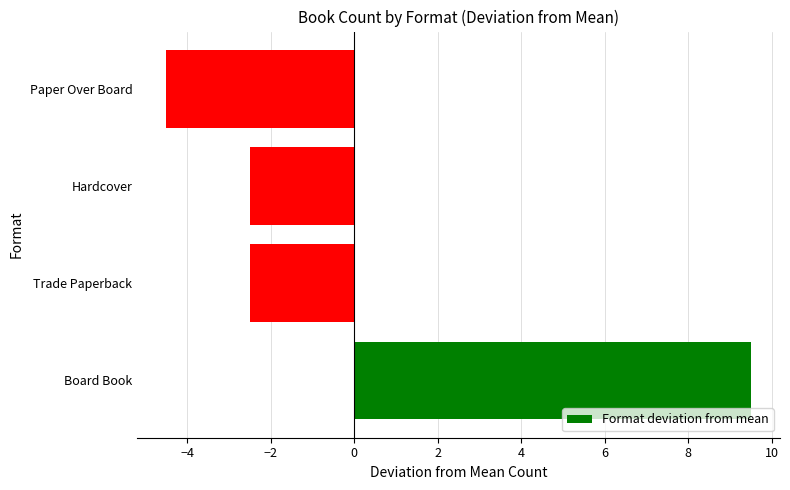

Reading bottom to top, what are all the values shown in this chart?

Board Book=9.5	Trade Paperback=-2.5	Hardcover=-2.5	Paper Over Board=-4.5